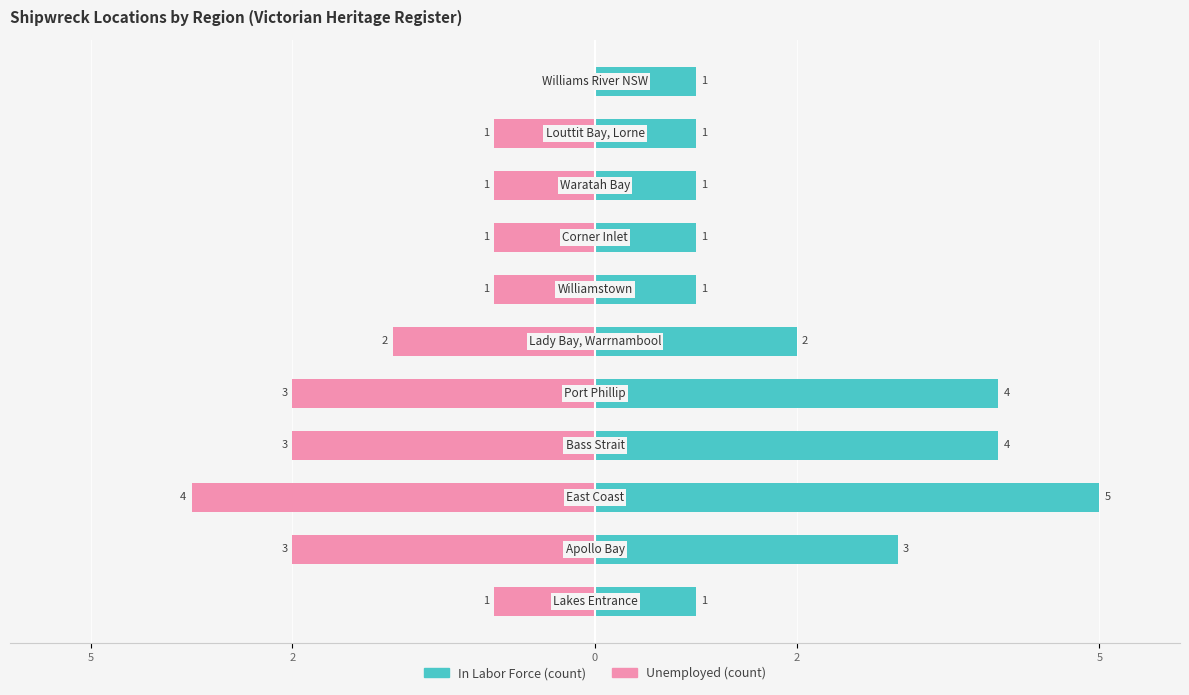

Are the bars horizontal?

Yes